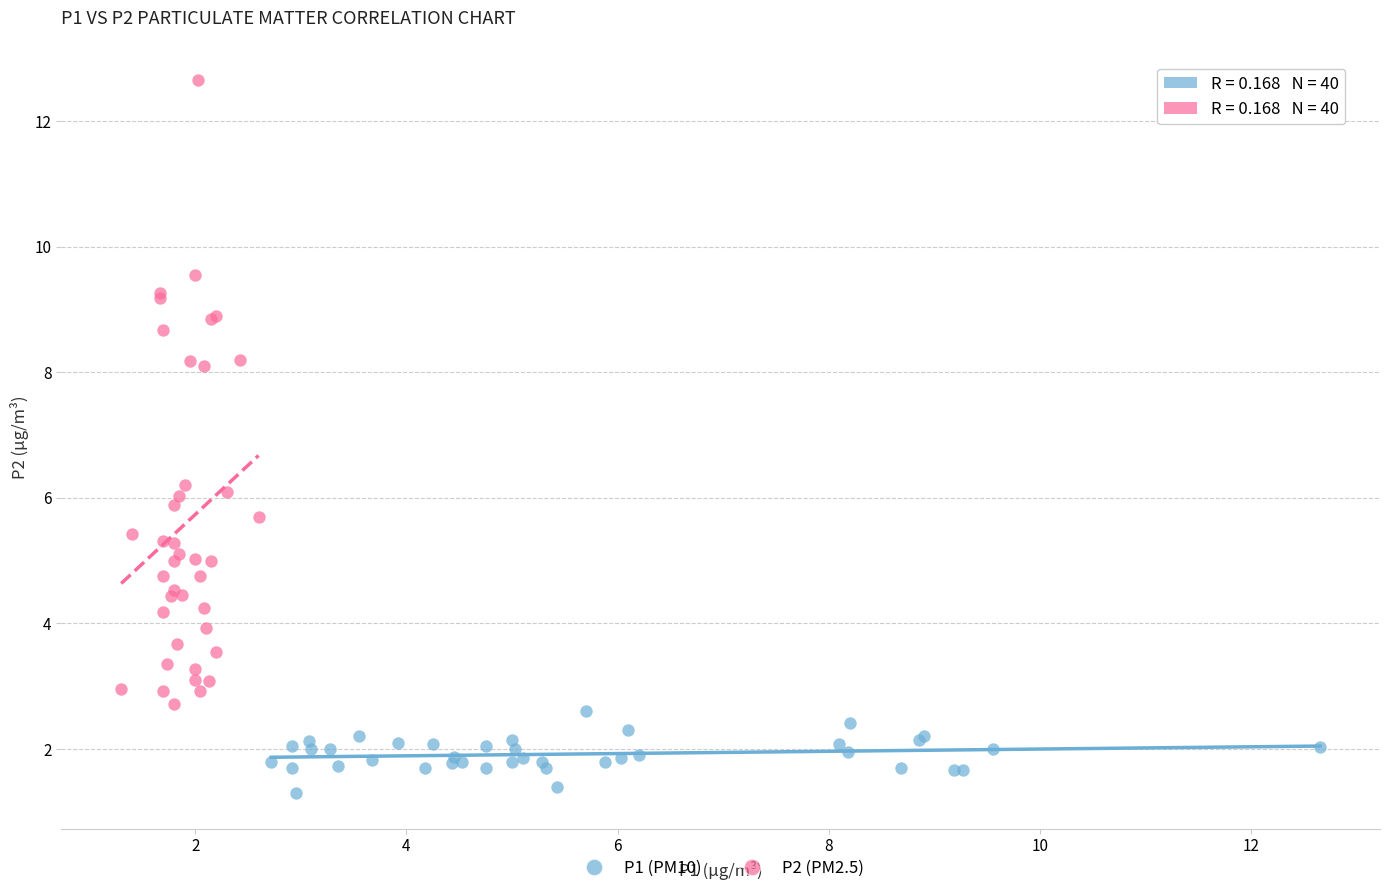

What are all the series names shown in the legend?

P1 (PM10), P2 (PM2.5)